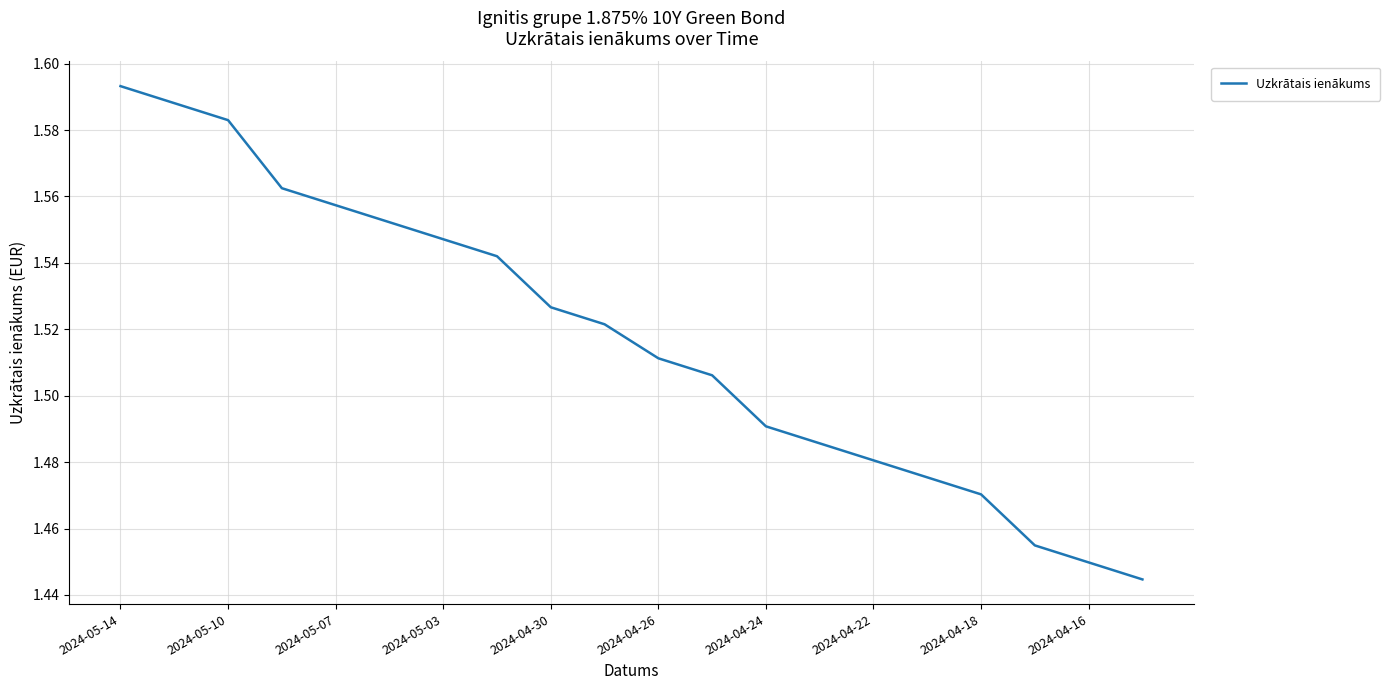

How many lines are shown in the chart?

1